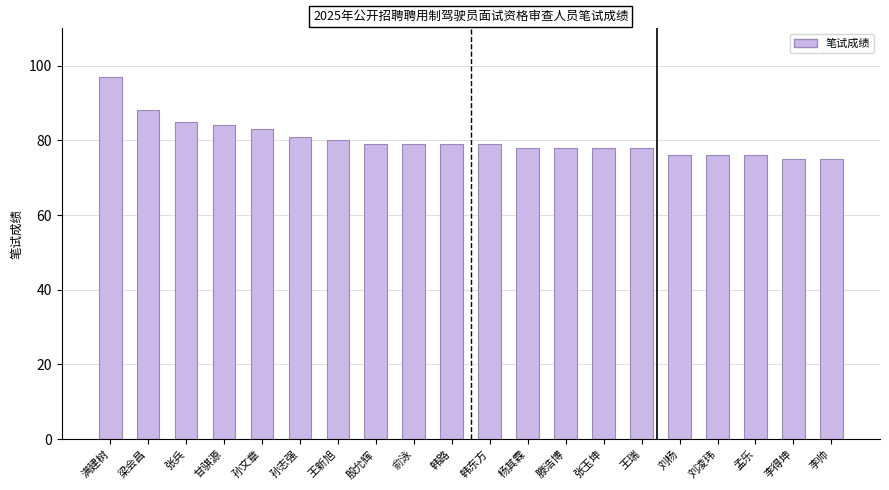

Reading right to left, list all the values displayed in this chart.

75	75	76	76	76	78	78	78	78	79	79	79	79	80	81	83	84	85	88	97